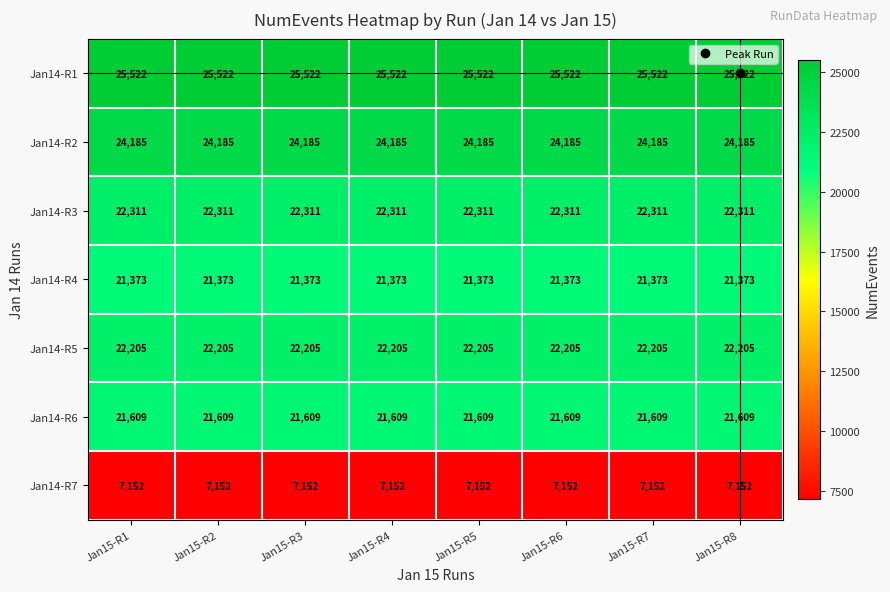

What is the maximum value shown in the chart?

25522